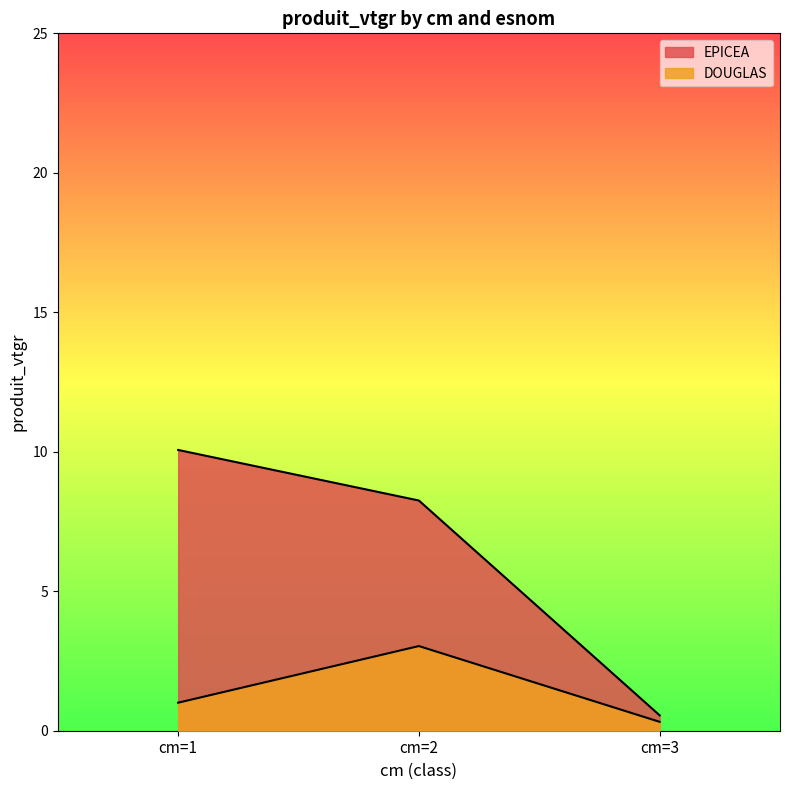

Where is EPICEA nearest to the value 5?

cm=2